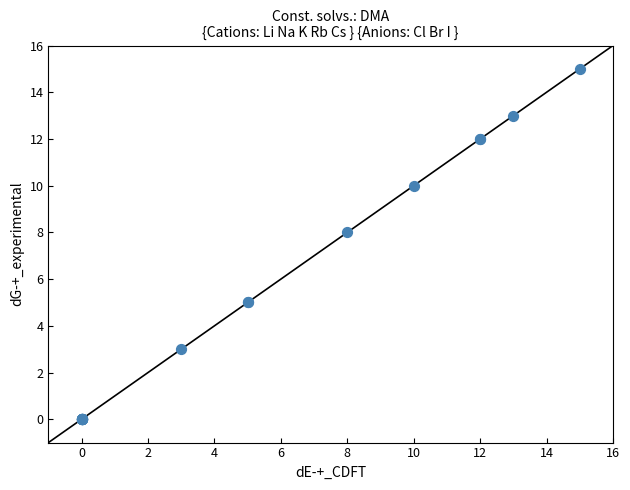

What Y value in the scatter plot is closest to 7?

8